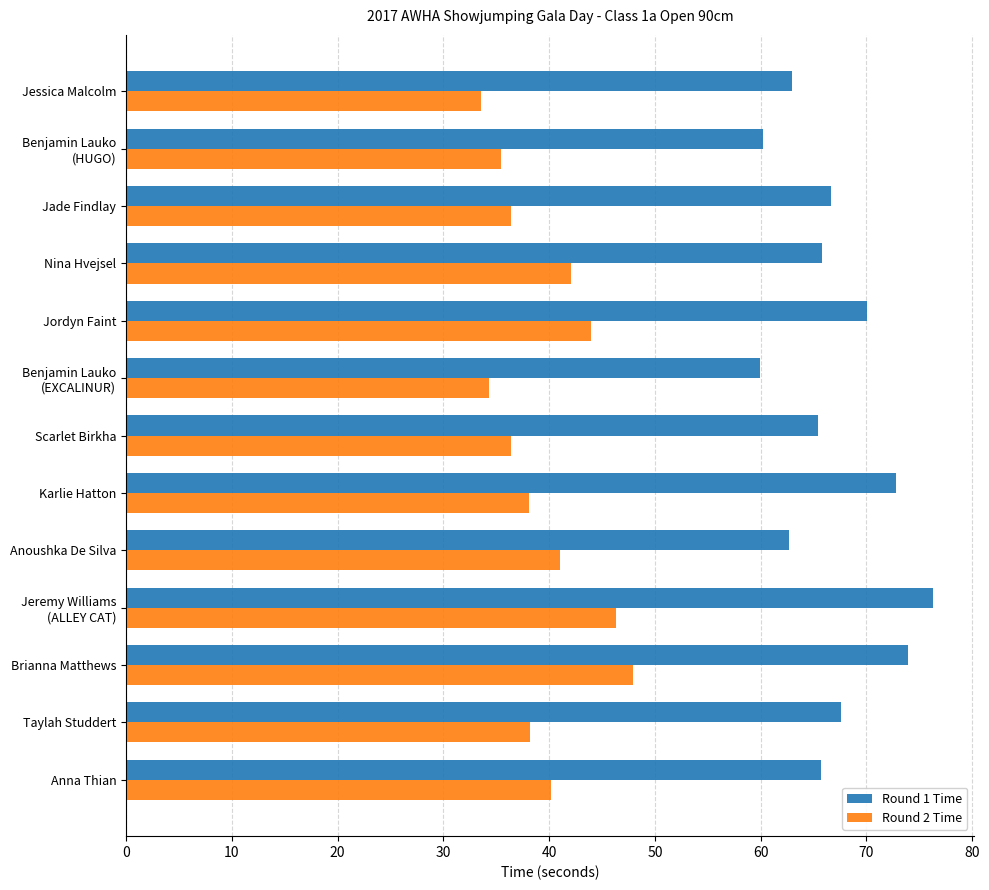

Is it true that Round 1 Time equals 65.4 at Scarlet Birkha?

True